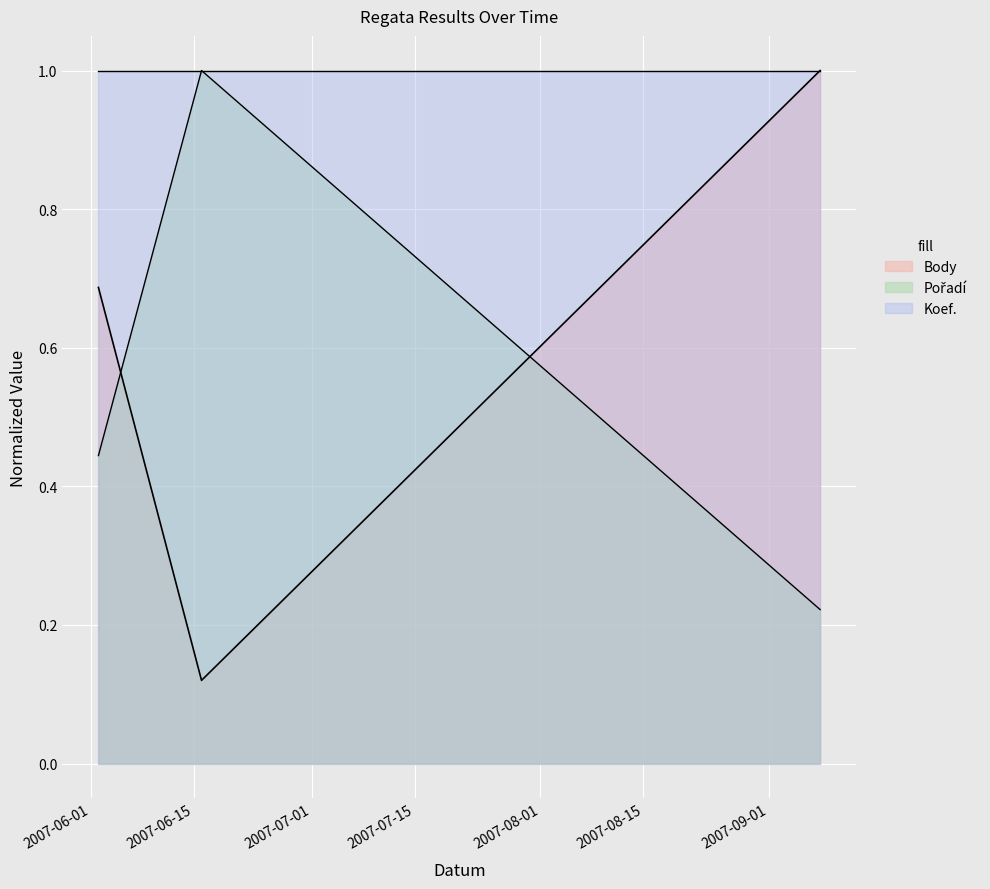

How many Body values are between 0 and 1?

3